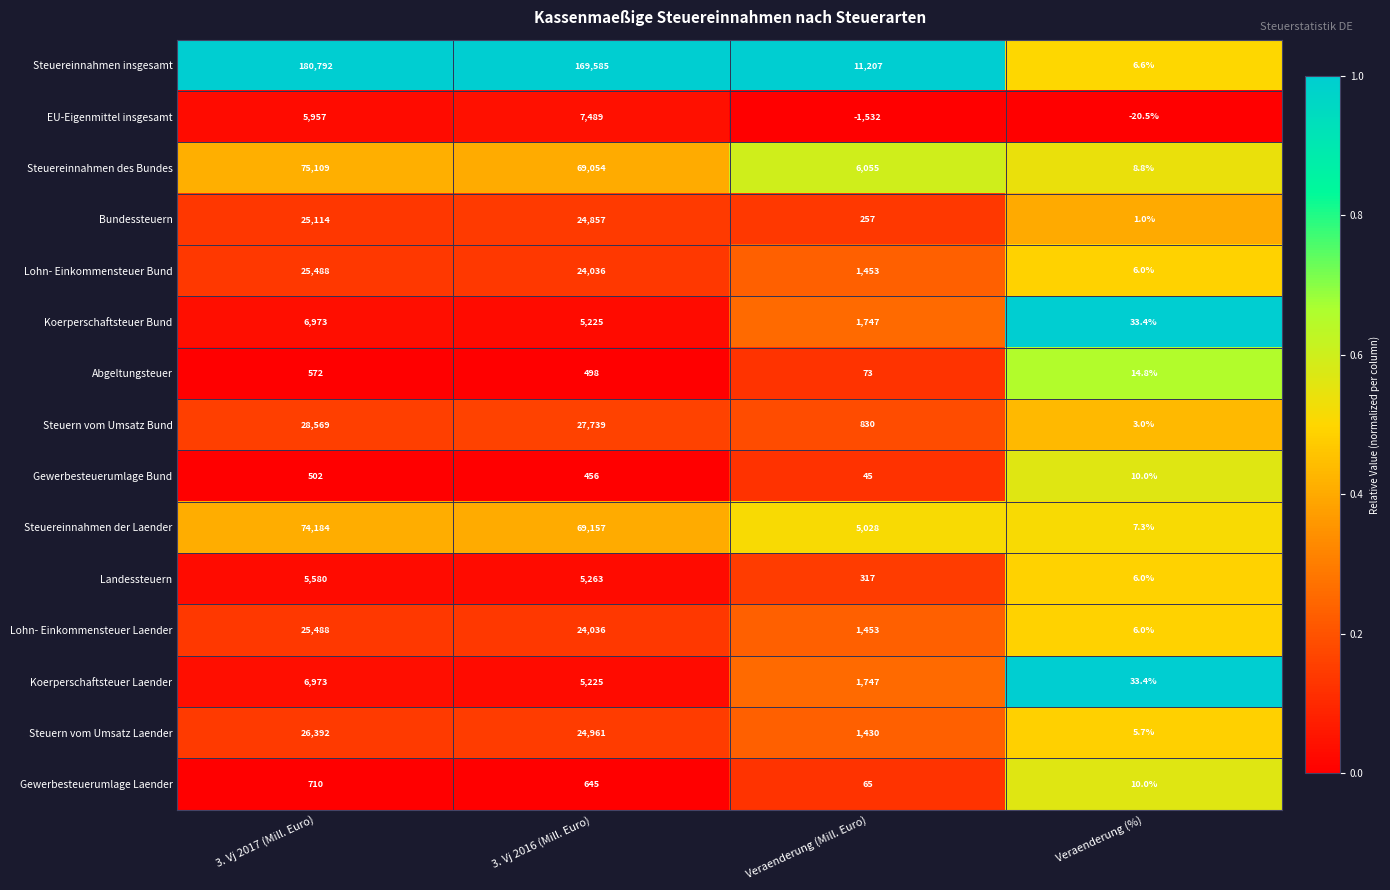

At which category is the sum across all series the highest?

3. Vj 2017 (Mill. Euro)